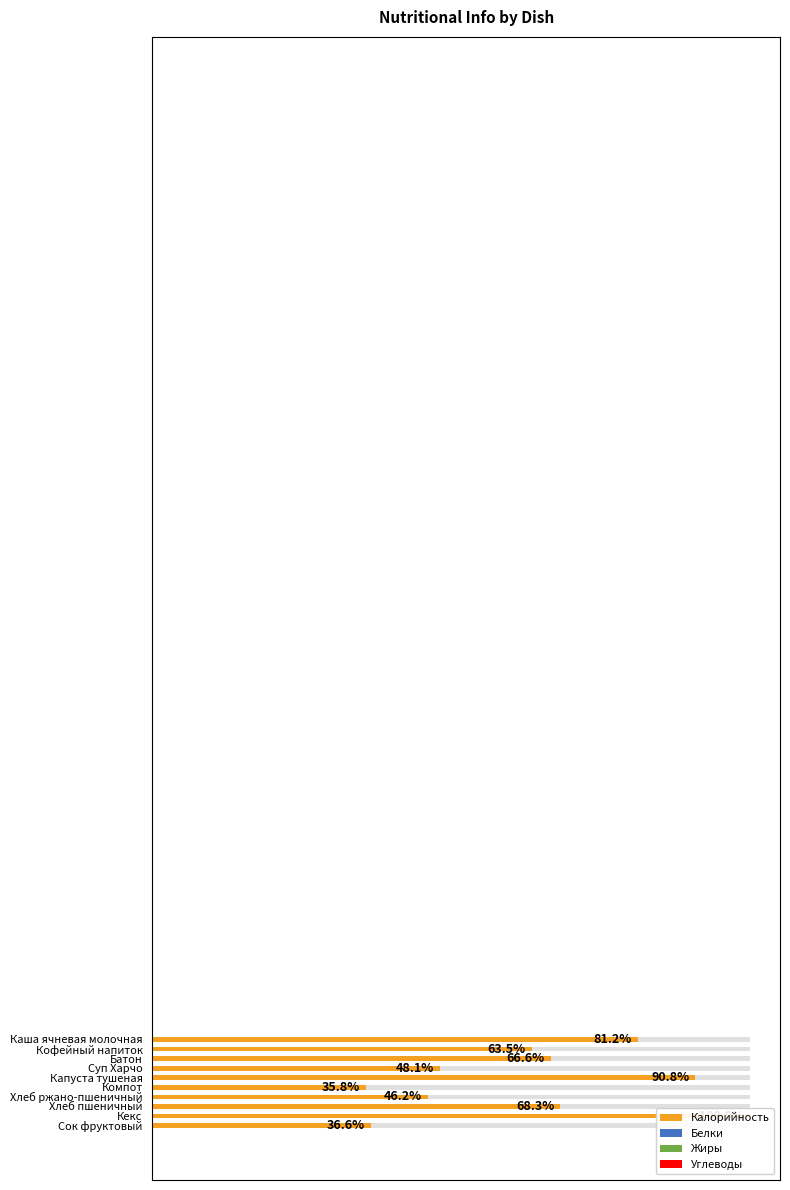

What is the value of the 9th bar from the left?

100.0